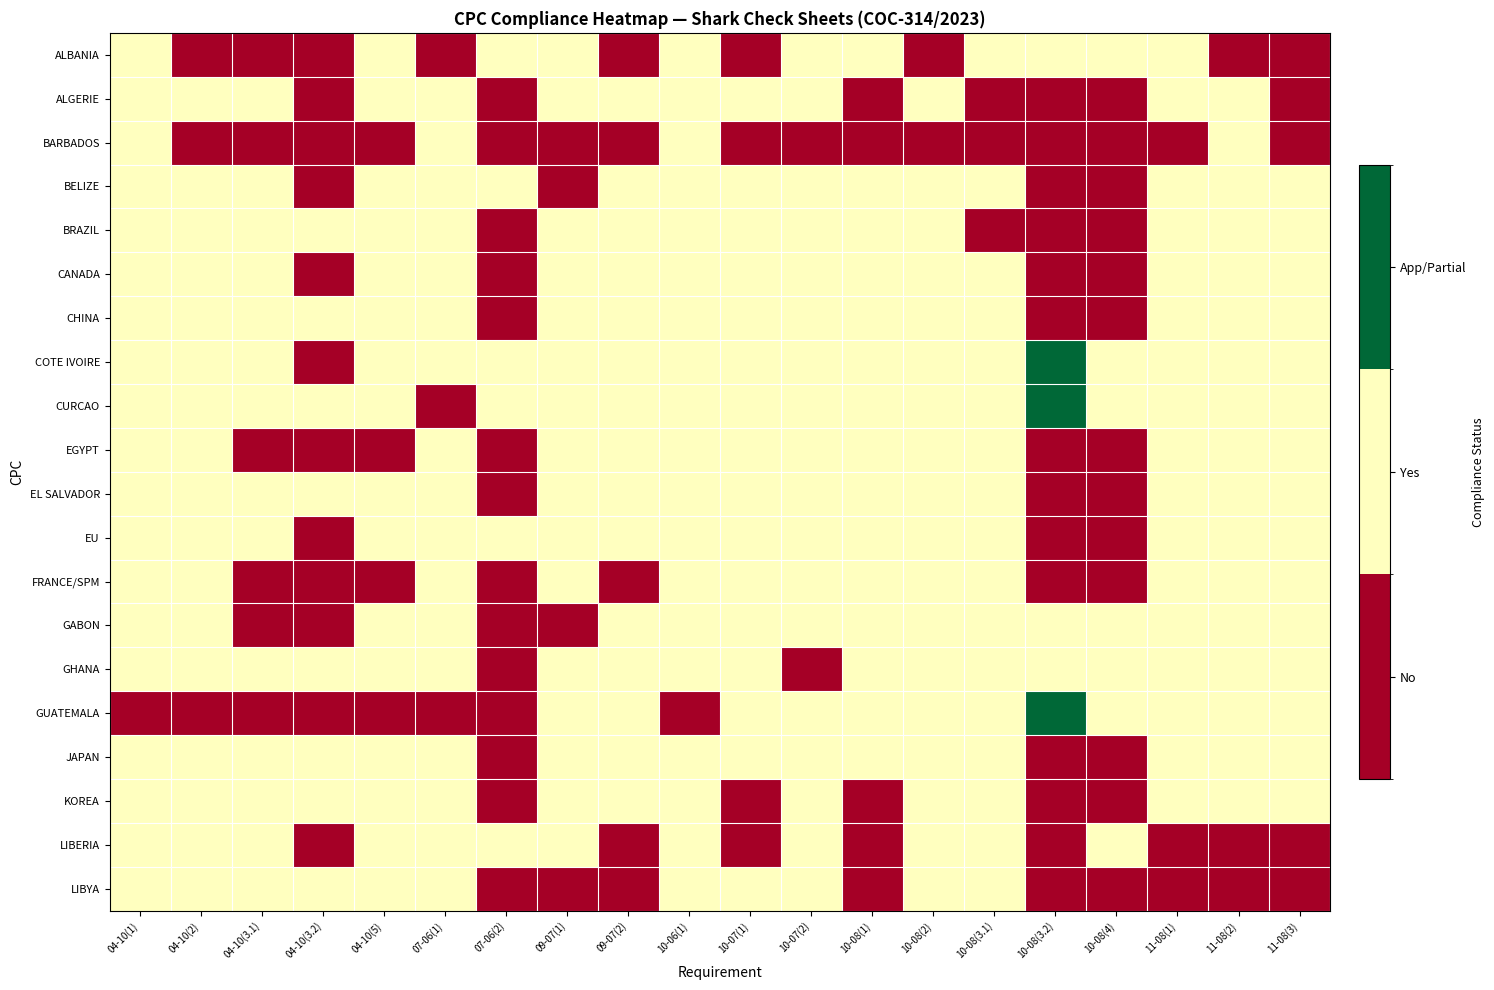

Reading left to right, what are all the values shown in this chart?

ALBANIA: 04-10(1)=1	04-10(2)=0	04-10(3.1)=0	04-10(3.2)=0	04-10(5)=1	07-06(1)=0	07-06(2)=1	09-07(1)=1	09-07(2)=0	10-06(1)=1	10-07(1)=0	10-07(2)=1	10-08(1)=1	10-08(2)=0	10-08(3.1)=1	10-08(3.2)=1	10-08(4)=1	11-08(1)=1	11-08(2)=0	11-08(3)=0
ALGERIE: 04-10(1)=1	04-10(2)=1	04-10(3.1)=1	04-10(3.2)=0	04-10(5)=1	07-06(1)=1	07-06(2)=0	09-07(1)=1	09-07(2)=1	10-06(1)=1	10-07(1)=1	10-07(2)=1	10-08(1)=0	10-08(2)=1	10-08(3.1)=0	10-08(3.2)=0	10-08(4)=0	11-08(1)=1	11-08(2)=1	11-08(3)=0
BARBADOS: 04-10(1)=1	04-10(2)=0	04-10(3.1)=0	04-10(3.2)=0	04-10(5)=0	07-06(1)=1	07-06(2)=0	09-07(1)=0	09-07(2)=0	10-06(1)=1	10-07(1)=0	10-07(2)=0	10-08(1)=0	10-08(2)=0	10-08(3.1)=0	10-08(3.2)=0	10-08(4)=0	11-08(1)=0	11-08(2)=1	11-08(3)=0
BELIZE: 04-10(1)=1	04-10(2)=1	04-10(3.1)=1	04-10(3.2)=0	04-10(5)=1	07-06(1)=1	07-06(2)=1	09-07(1)=0	09-07(2)=1	10-06(1)=1	10-07(1)=1	10-07(2)=1	10-08(1)=1	10-08(2)=1	10-08(3.1)=1	10-08(3.2)=0	10-08(4)=0	11-08(1)=1	11-08(2)=1	11-08(3)=1
BRAZIL: 04-10(1)=1	04-10(2)=1	04-10(3.1)=1	04-10(3.2)=1	04-10(5)=1	07-06(1)=1	07-06(2)=0	09-07(1)=1	09-07(2)=1	10-06(1)=1	10-07(1)=1	10-07(2)=1	10-08(1)=1	10-08(2)=1	10-08(3.1)=0	10-08(3.2)=0	10-08(4)=0	11-08(1)=1	11-08(2)=1	11-08(3)=1
CANADA: 04-10(1)=1	04-10(2)=1	04-10(3.1)=1	04-10(3.2)=0	04-10(5)=1	07-06(1)=1	07-06(2)=0	09-07(1)=1	09-07(2)=1	10-06(1)=1	10-07(1)=1	10-07(2)=1	10-08(1)=1	10-08(2)=1	10-08(3.1)=1	10-08(3.2)=0	10-08(4)=0	11-08(1)=1	11-08(2)=1	11-08(3)=1
CHINA: 04-10(1)=1	04-10(2)=1	04-10(3.1)=1	04-10(3.2)=1	04-10(5)=1	07-06(1)=1	07-06(2)=0	09-07(1)=1	09-07(2)=1	10-06(1)=1	10-07(1)=1	10-07(2)=1	10-08(1)=1	10-08(2)=1	10-08(3.1)=1	10-08(3.2)=0	10-08(4)=0	11-08(1)=1	11-08(2)=1	11-08(3)=1
COTE IVOIRE: 04-10(1)=1	04-10(2)=1	04-10(3.1)=1	04-10(3.2)=0	04-10(5)=1	07-06(1)=1	07-06(2)=1	09-07(1)=1	09-07(2)=1	10-06(1)=1	10-07(1)=1	10-07(2)=1	10-08(1)=1	10-08(2)=1	10-08(3.1)=1	10-08(3.2)=2	10-08(4)=1	11-08(1)=1	11-08(2)=1	11-08(3)=1
CURCAO: 04-10(1)=1	04-10(2)=1	04-10(3.1)=1	04-10(3.2)=1	04-10(5)=1	07-06(1)=0	07-06(2)=1	09-07(1)=1	09-07(2)=1	10-06(1)=1	10-07(1)=1	10-07(2)=1	10-08(1)=1	10-08(2)=1	10-08(3.1)=1	10-08(3.2)=2	10-08(4)=1	11-08(1)=1	11-08(2)=1	11-08(3)=1
EGYPT: 04-10(1)=1	04-10(2)=1	04-10(3.1)=0	04-10(3.2)=0	04-10(5)=0	07-06(1)=1	07-06(2)=0	09-07(1)=1	09-07(2)=1	10-06(1)=1	10-07(1)=1	10-07(2)=1	10-08(1)=1	10-08(2)=1	10-08(3.1)=1	10-08(3.2)=0	10-08(4)=0	11-08(1)=1	11-08(2)=1	11-08(3)=1
EL SALVADOR: 04-10(1)=1	04-10(2)=1	04-10(3.1)=1	04-10(3.2)=1	04-10(5)=1	07-06(1)=1	07-06(2)=0	09-07(1)=1	09-07(2)=1	10-06(1)=1	10-07(1)=1	10-07(2)=1	10-08(1)=1	10-08(2)=1	10-08(3.1)=1	10-08(3.2)=0	10-08(4)=0	11-08(1)=1	11-08(2)=1	11-08(3)=1
EU: 04-10(1)=1	04-10(2)=1	04-10(3.1)=1	04-10(3.2)=0	04-10(5)=1	07-06(1)=1	07-06(2)=1	09-07(1)=1	09-07(2)=1	10-06(1)=1	10-07(1)=1	10-07(2)=1	10-08(1)=1	10-08(2)=1	10-08(3.1)=1	10-08(3.2)=0	10-08(4)=0	11-08(1)=1	11-08(2)=1	11-08(3)=1
FRANCE/SPM: 04-10(1)=1	04-10(2)=1	04-10(3.1)=0	04-10(3.2)=0	04-10(5)=0	07-06(1)=1	07-06(2)=0	09-07(1)=1	09-07(2)=0	10-06(1)=1	10-07(1)=1	10-07(2)=1	10-08(1)=1	10-08(2)=1	10-08(3.1)=1	10-08(3.2)=0	10-08(4)=0	11-08(1)=1	11-08(2)=1	11-08(3)=1
GABON: 04-10(1)=1	04-10(2)=1	04-10(3.1)=0	04-10(3.2)=0	04-10(5)=1	07-06(1)=1	07-06(2)=0	09-07(1)=0	09-07(2)=1	10-06(1)=1	10-07(1)=1	10-07(2)=1	10-08(1)=1	10-08(2)=1	10-08(3.1)=1	10-08(3.2)=1	10-08(4)=1	11-08(1)=1	11-08(2)=1	11-08(3)=1
GHANA: 04-10(1)=1	04-10(2)=1	04-10(3.1)=1	04-10(3.2)=1	04-10(5)=1	07-06(1)=1	07-06(2)=0	09-07(1)=1	09-07(2)=1	10-06(1)=1	10-07(1)=1	10-07(2)=0	10-08(1)=1	10-08(2)=1	10-08(3.1)=1	10-08(3.2)=1	10-08(4)=1	11-08(1)=1	11-08(2)=1	11-08(3)=1
GUATEMALA: 04-10(1)=0	04-10(2)=0	04-10(3.1)=0	04-10(3.2)=0	04-10(5)=0	07-06(1)=0	07-06(2)=0	09-07(1)=1	09-07(2)=1	10-06(1)=0	10-07(1)=1	10-07(2)=1	10-08(1)=1	10-08(2)=1	10-08(3.1)=1	10-08(3.2)=2	10-08(4)=1	11-08(1)=1	11-08(2)=1	11-08(3)=1
JAPAN: 04-10(1)=1	04-10(2)=1	04-10(3.1)=1	04-10(3.2)=1	04-10(5)=1	07-06(1)=1	07-06(2)=0	09-07(1)=1	09-07(2)=1	10-06(1)=1	10-07(1)=1	10-07(2)=1	10-08(1)=1	10-08(2)=1	10-08(3.1)=1	10-08(3.2)=0	10-08(4)=0	11-08(1)=1	11-08(2)=1	11-08(3)=1
KOREA: 04-10(1)=1	04-10(2)=1	04-10(3.1)=1	04-10(3.2)=1	04-10(5)=1	07-06(1)=1	07-06(2)=0	09-07(1)=1	09-07(2)=1	10-06(1)=1	10-07(1)=0	10-07(2)=1	10-08(1)=0	10-08(2)=1	10-08(3.1)=1	10-08(3.2)=0	10-08(4)=0	11-08(1)=1	11-08(2)=1	11-08(3)=1
LIBERIA: 04-10(1)=1	04-10(2)=1	04-10(3.1)=1	04-10(3.2)=0	04-10(5)=1	07-06(1)=1	07-06(2)=1	09-07(1)=1	09-07(2)=0	10-06(1)=1	10-07(1)=0	10-07(2)=1	10-08(1)=0	10-08(2)=1	10-08(3.1)=1	10-08(3.2)=0	10-08(4)=1	11-08(1)=0	11-08(2)=0	11-08(3)=0
LIBYA: 04-10(1)=1	04-10(2)=1	04-10(3.1)=1	04-10(3.2)=1	04-10(5)=1	07-06(1)=1	07-06(2)=0	09-07(1)=0	09-07(2)=0	10-06(1)=1	10-07(1)=1	10-07(2)=1	10-08(1)=0	10-08(2)=1	10-08(3.1)=1	10-08(3.2)=0	10-08(4)=0	11-08(1)=0	11-08(2)=0	11-08(3)=0